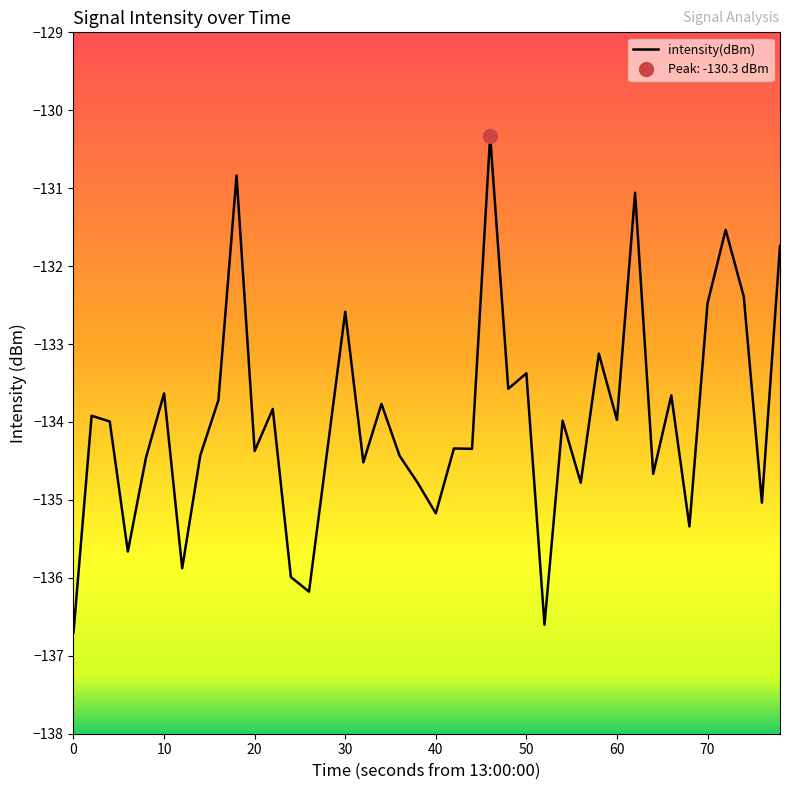

Reading right to left, list all the values displayed in this chart.

-131.7	-135.0	-132.4	-131.5	-132.5	-135.3	-133.7	-134.7	-131.1	-134.0	-133.1	-134.8	-134.0	-136.6	-133.4	-133.6	-130.3	-134.3	-134.3	-135.2	-134.8	-134.4	-133.8	-134.5	-132.6	-134.4	-136.2	-136.0	-133.8	-134.4	-130.8	-133.7	-134.4	-135.9	-133.6	-134.5	-135.7	-134.0	-133.9	-136.7